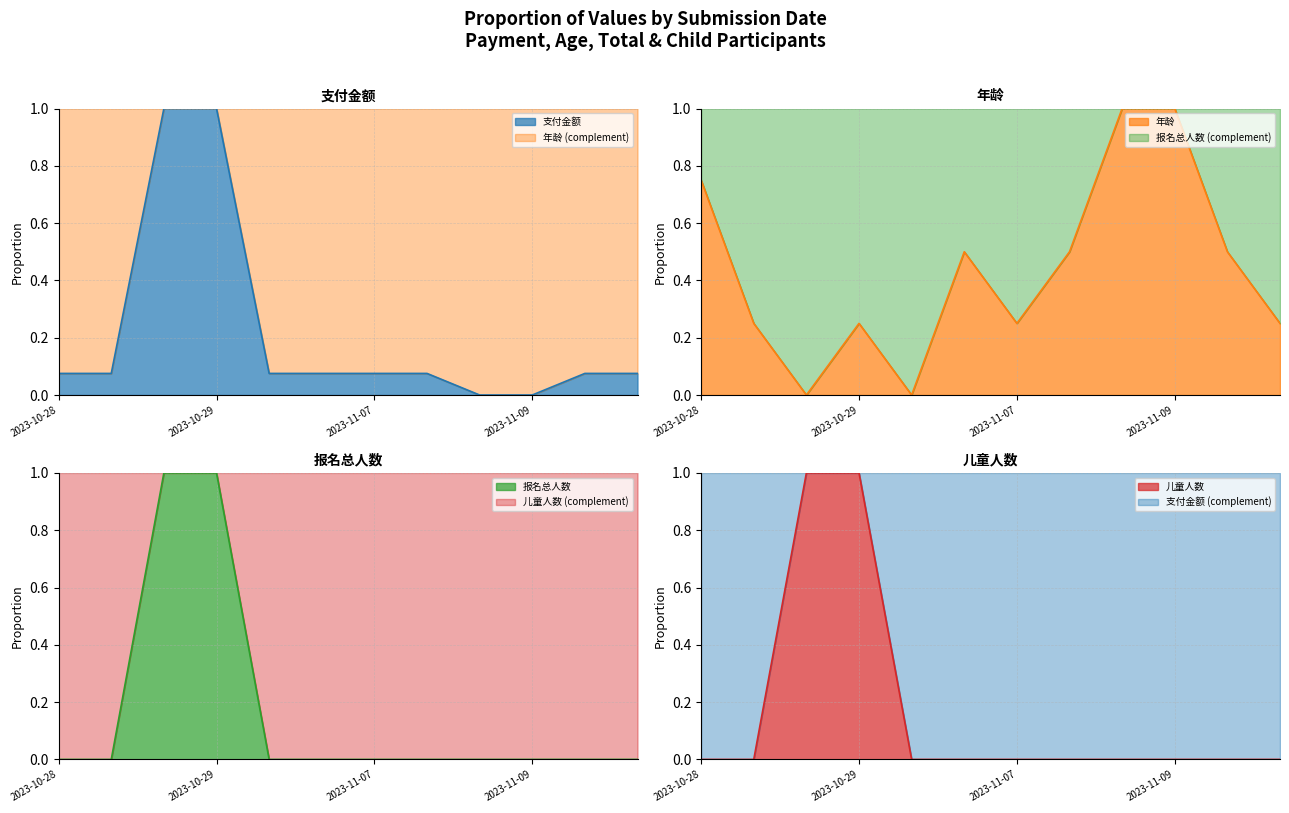

Reading right to left, list all the values displayed in this chart.

支付金额: 0.1	0.1	0.0	0.0	0.1	0.1	0.1	0.1	1.0	1.0	0.1	0.1
年龄: 0.2	0.5	1.0	1.0	0.5	0.2	0.5	0.0	0.2	0.0	0.2	0.8
报名总人数: 0.0	0.0	0.0	0.0	0.0	0.0	0.0	0.0	1.0	1.0	0.0	0.0
儿童人数: 0.0	0.0	0.0	0.0	0.0	0.0	0.0	0.0	1.0	1.0	0.0	0.0